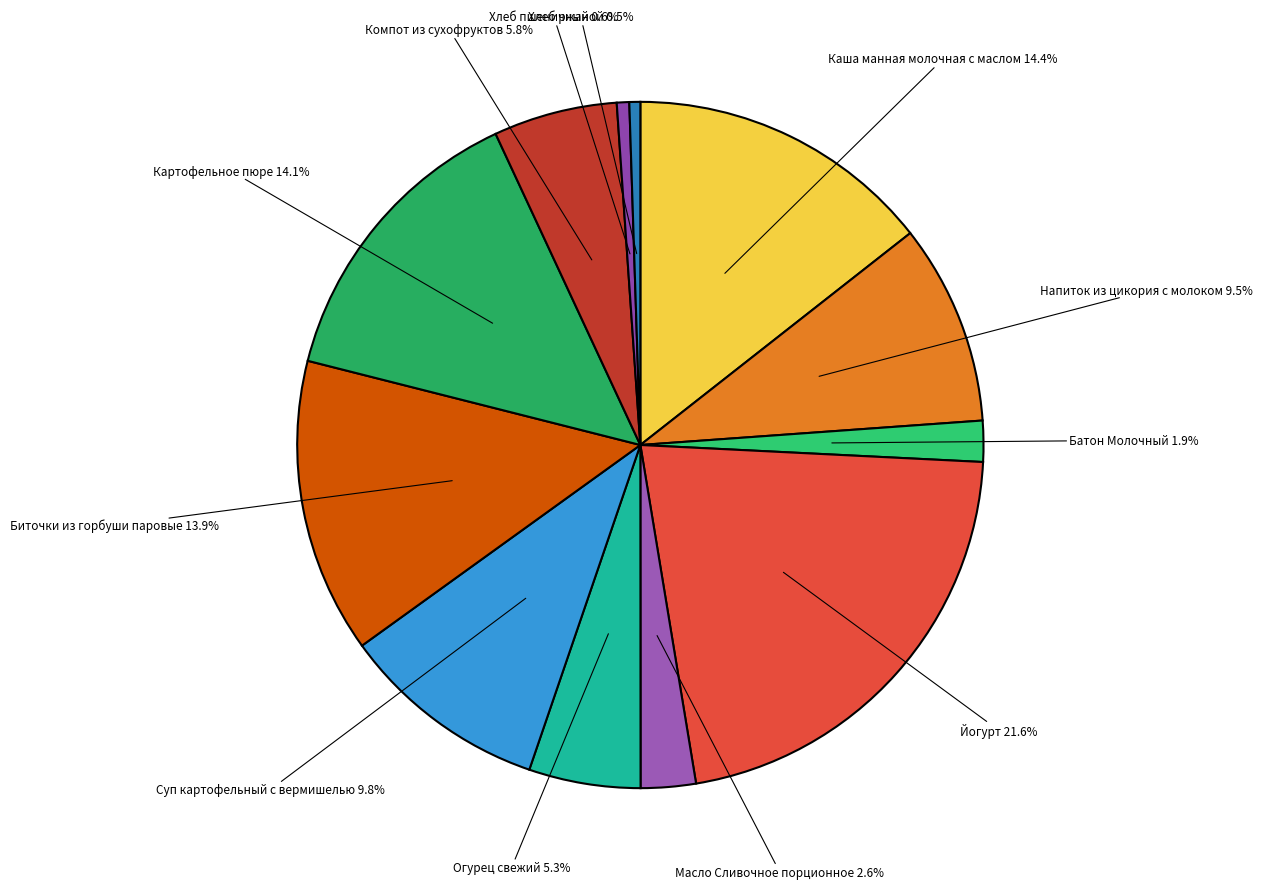

Which category has the smallest portion of the pie?

Хлеб ржаной